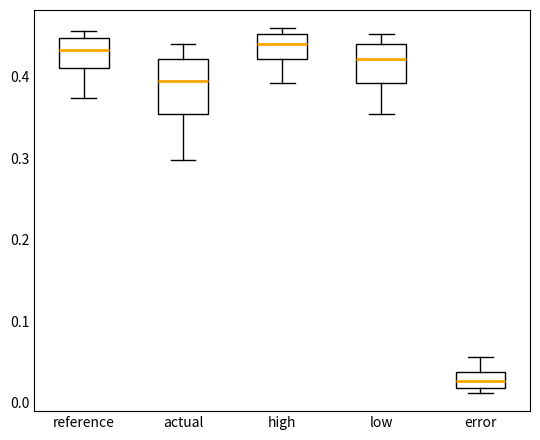

Reading left to right, transcribe this box plot: for each box, give where its median line is, the range the box spans, and where its two whiskers end, as read against the y-axis. The values are not printed on the chart, so give them approximately, as read against the axis.

reference: median 0.43, box 0.41 to 0.45, whiskers 0.37 to 0.46
actual: median 0.39, box 0.35 to 0.42, whiskers 0.30 to 0.44
high: median 0.44, box 0.42 to 0.45, whiskers 0.39 to 0.46
low: median 0.42, box 0.39 to 0.44, whiskers 0.35 to 0.45
error: median 0.03, box 0.02 to 0.04, whiskers 0.01 to 0.06